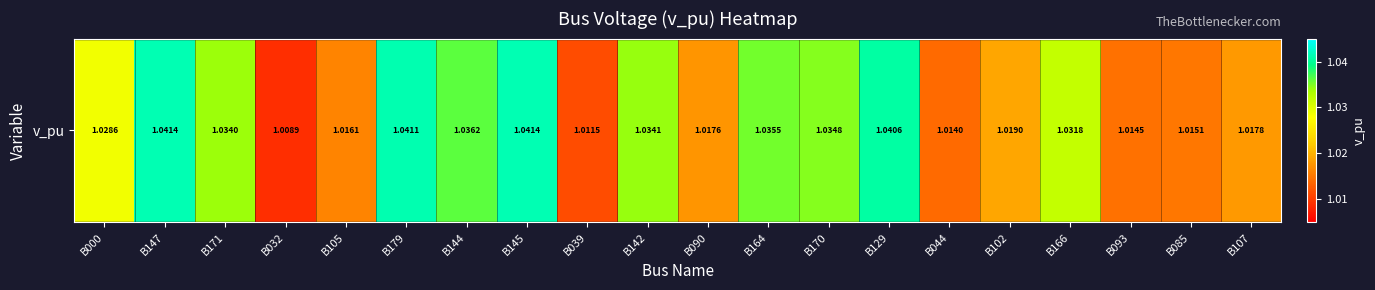

What is the average value?

1.0